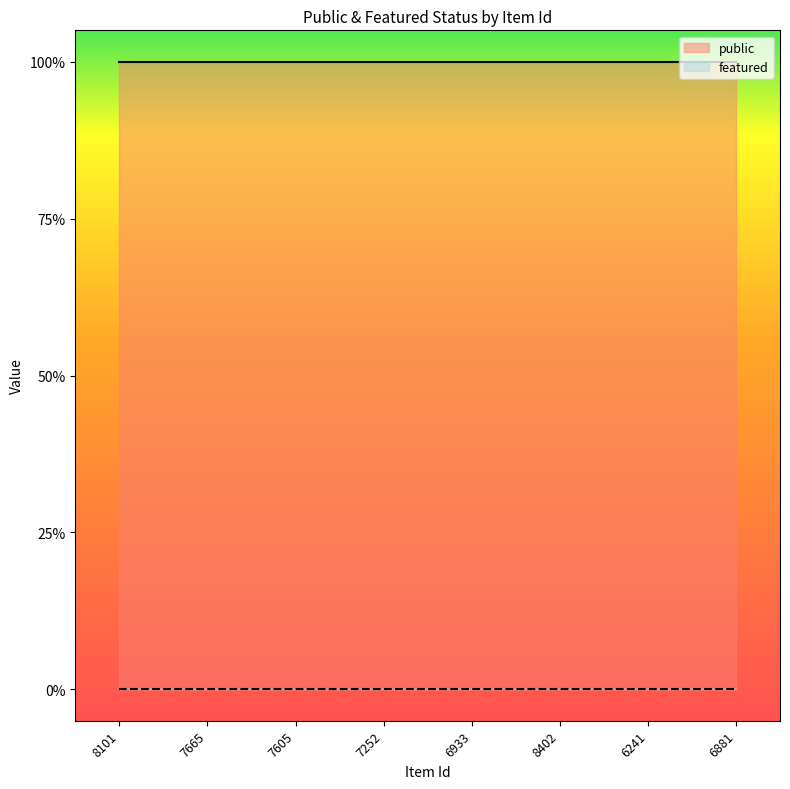

What value does the public series have at 6933?

1